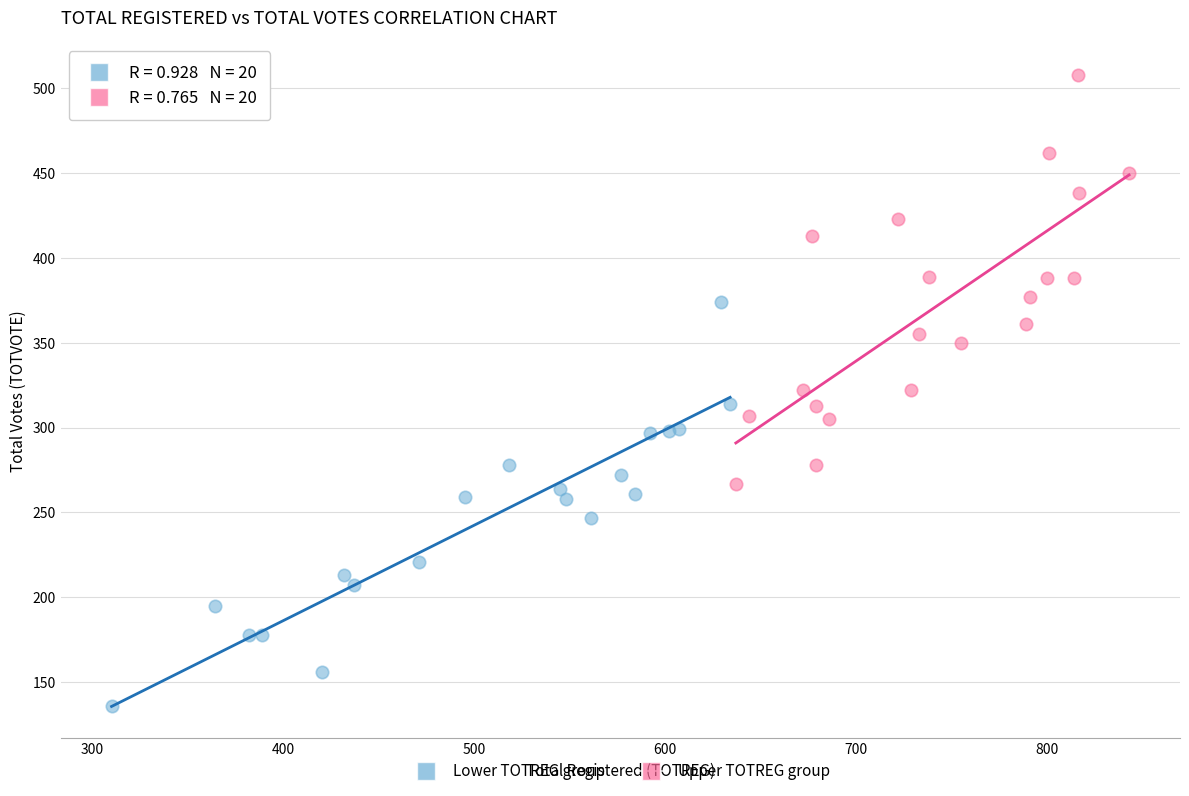

Which series contains the highest Y value?

Upper TOTREG group